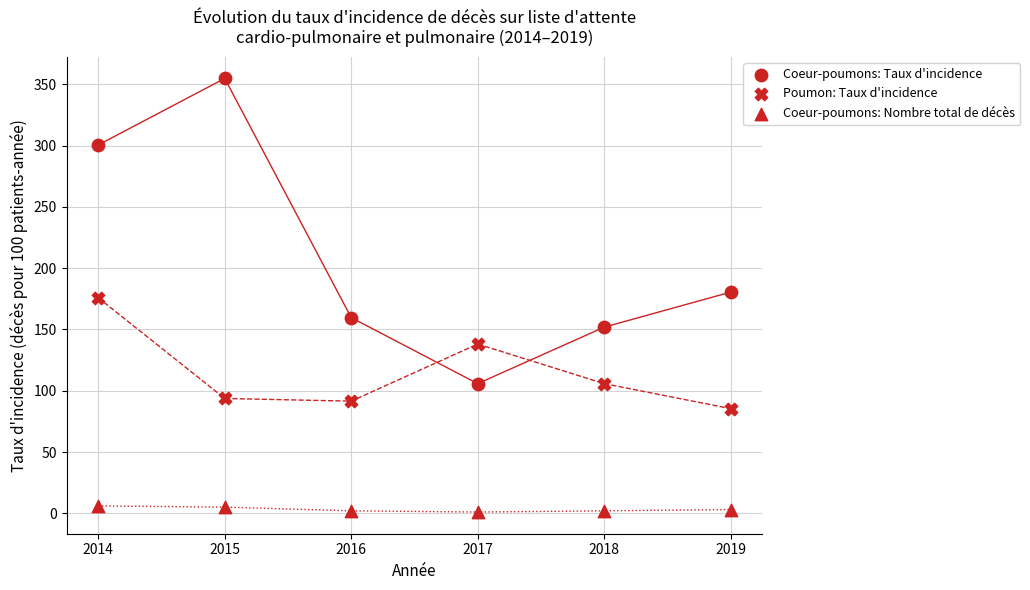

How many data points are displayed?

18